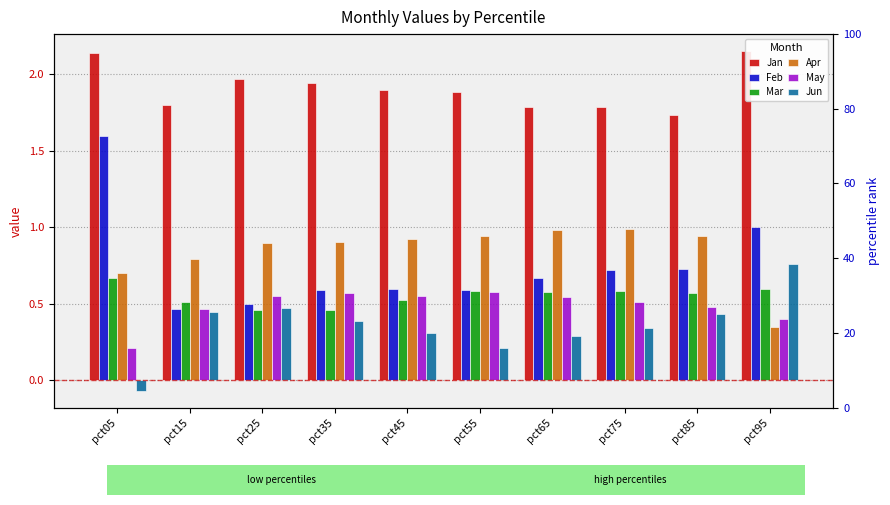

How many categories are shown in the chart?

10